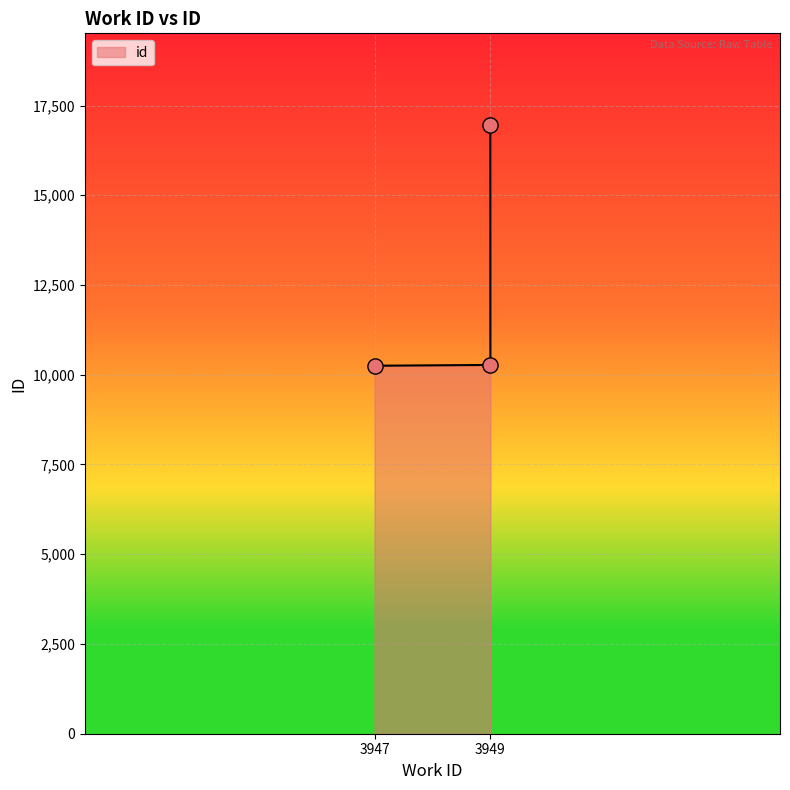

What is the change in value from 3947 to 3949?

+22